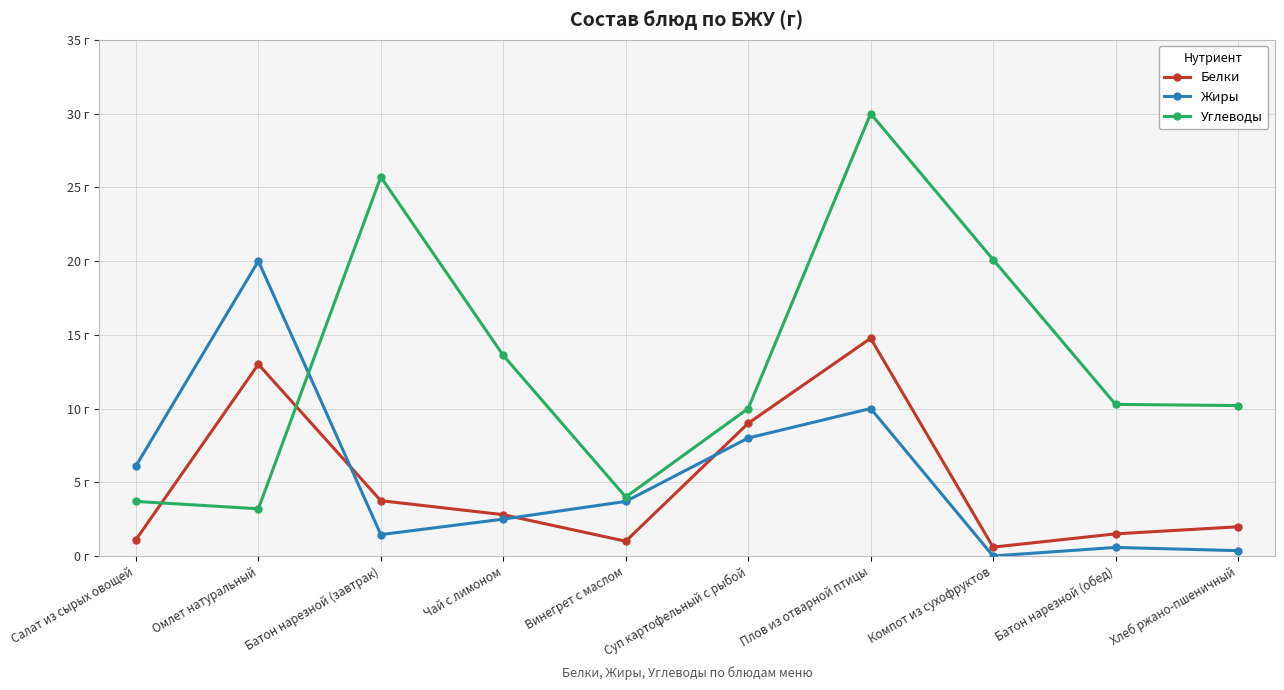

Which category has the highest value in the Углеводы series?

Плов из отварной птицы